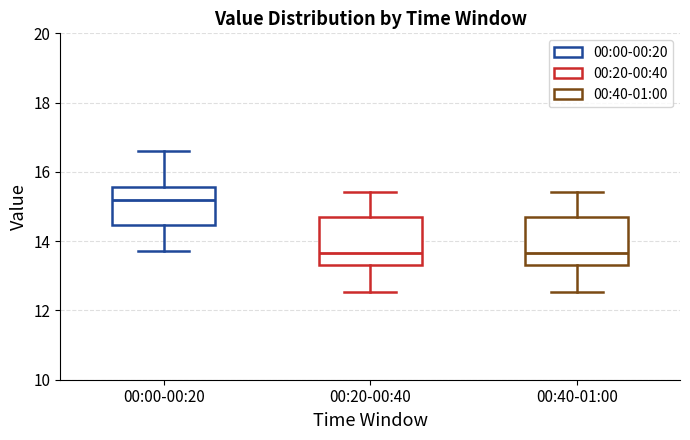

Where does the lower whisker of the box for 00:00-00:20 end on the y-axis? The values are not printed on the chart, so give them approximately, as read against the axis.

13.8